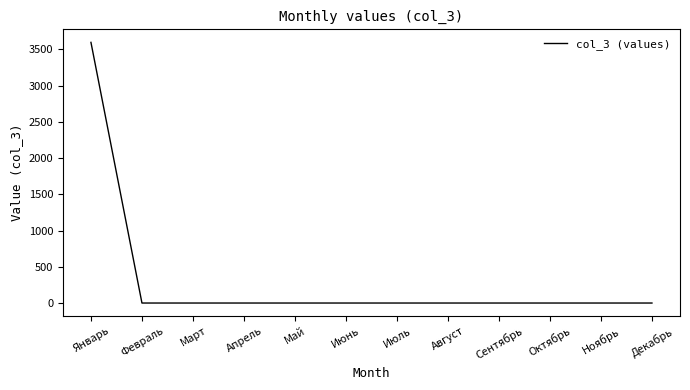

What is the difference between the maximum and minimum values?

3598.1